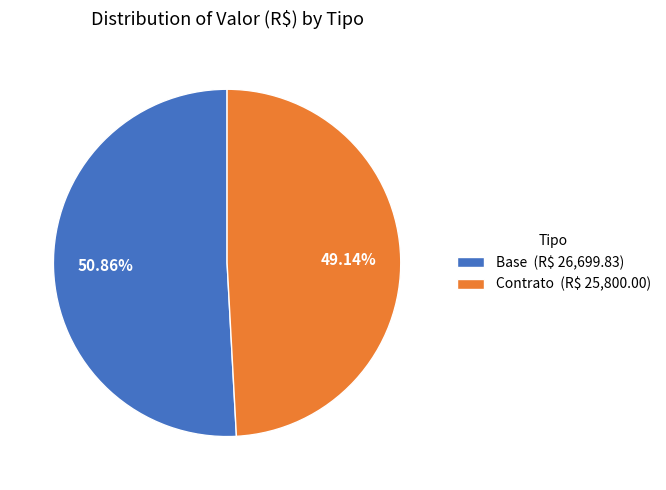

To the nearest percent, what percentage of the pie is Base?

51%